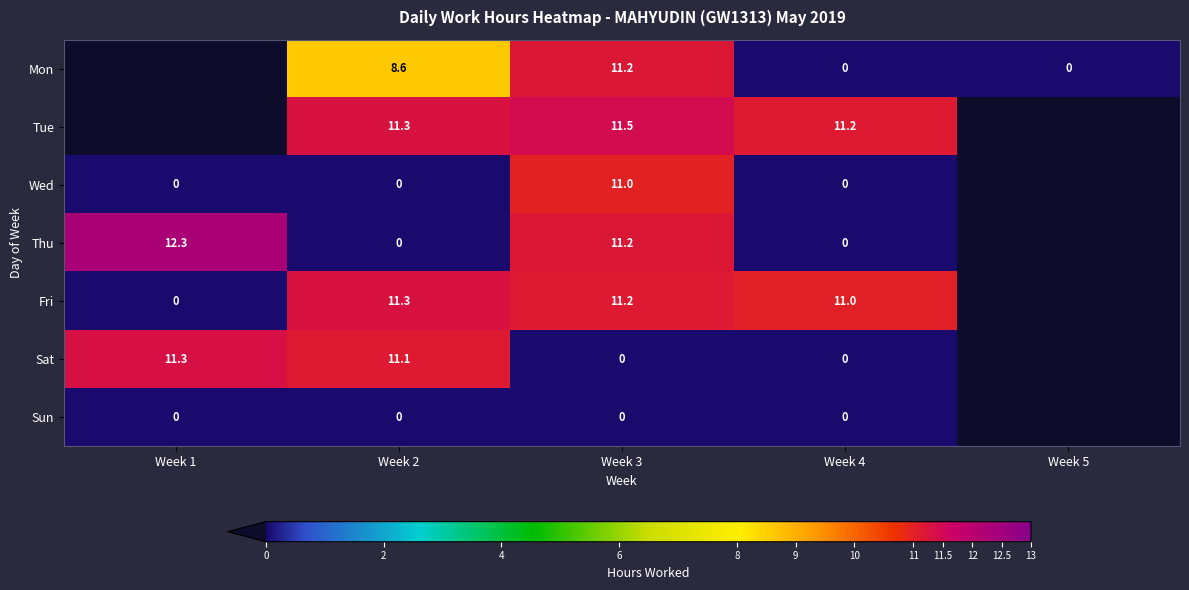

The Fri series shows 15.8 at Week 2. True or false?

False